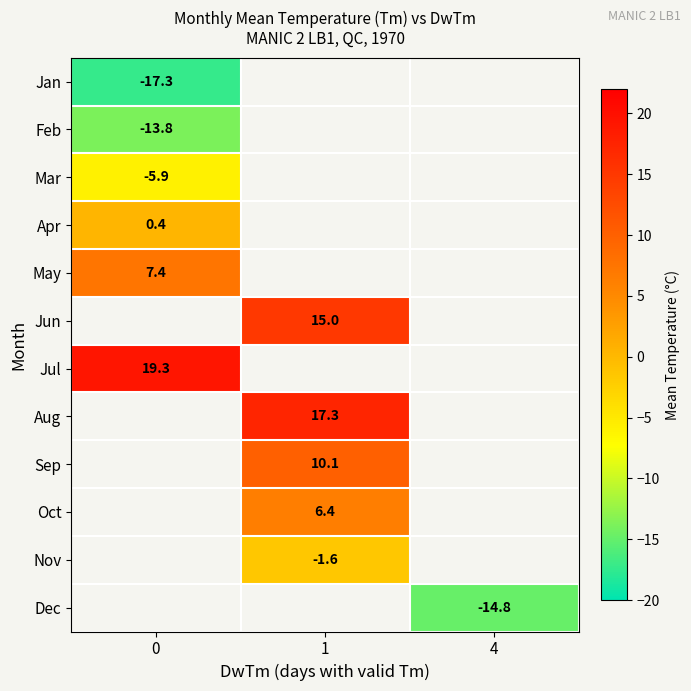

Is it true that Dec equals -14.8 at 4?

True